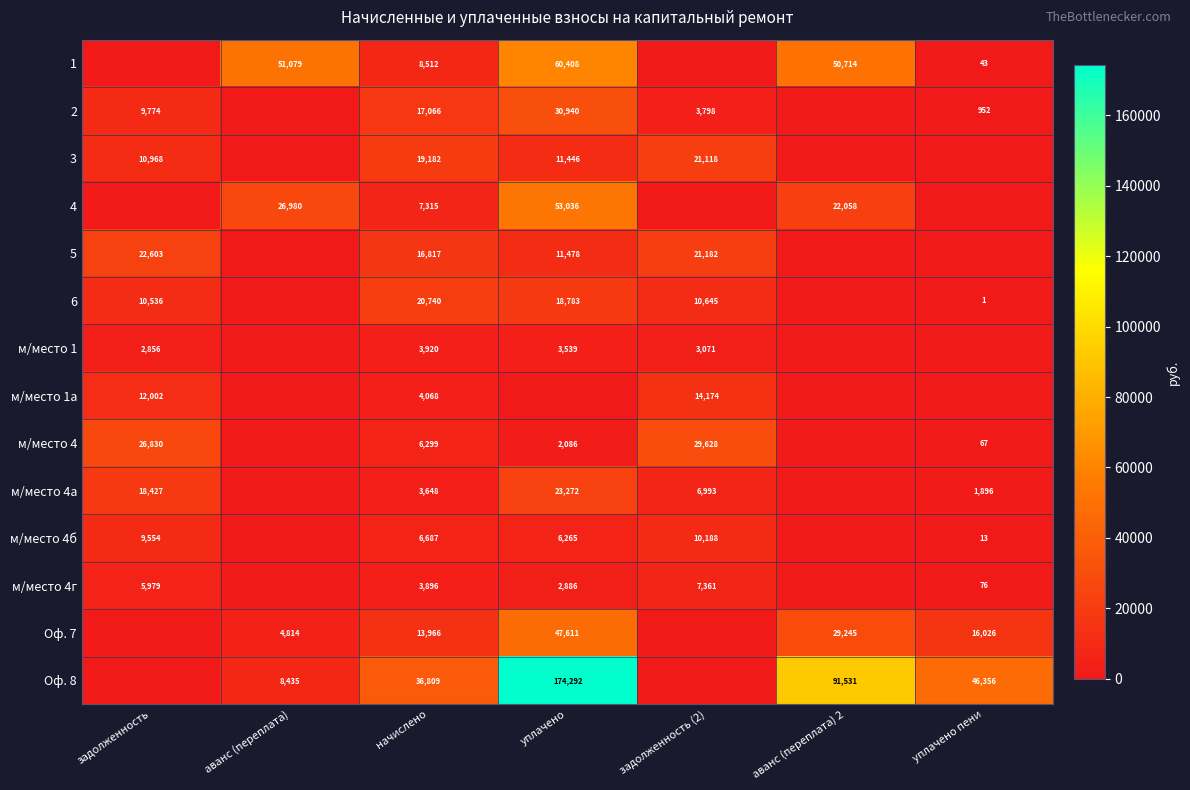

The value of м/место 4г at задолженность is 5979. True or false?

True